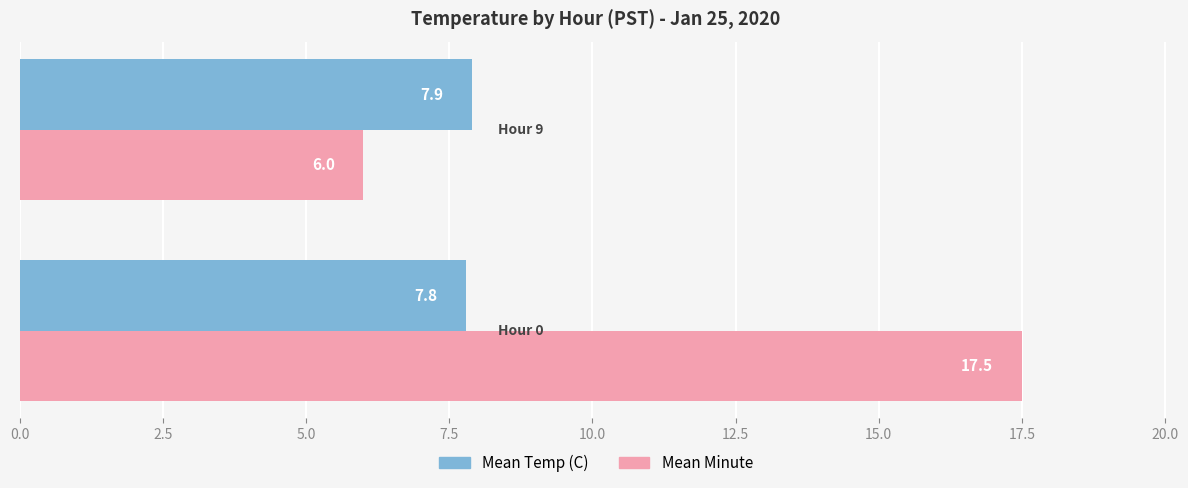

What is the lowest value of the Mean Temp (C) series?

7.8